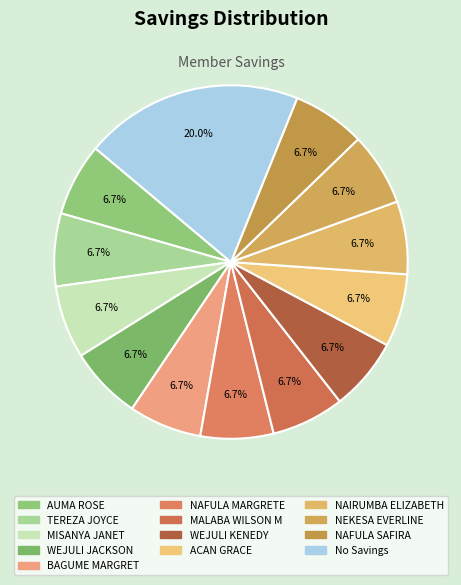

To the nearest percent, what is the average slice percentage?

8%